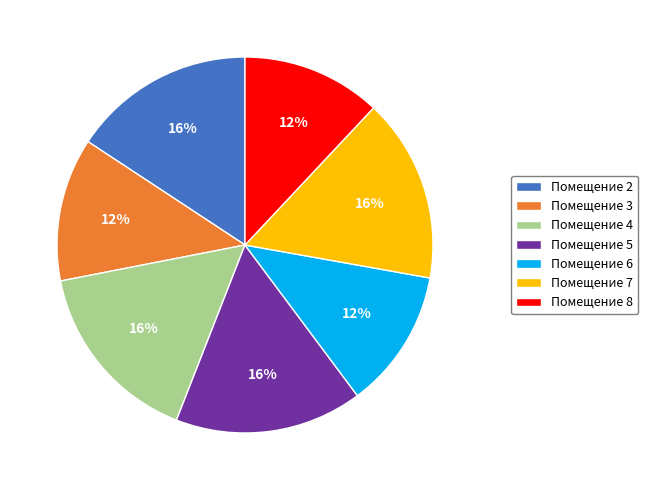

True or false: Помещение 3 accounts for 18% of the total.

False